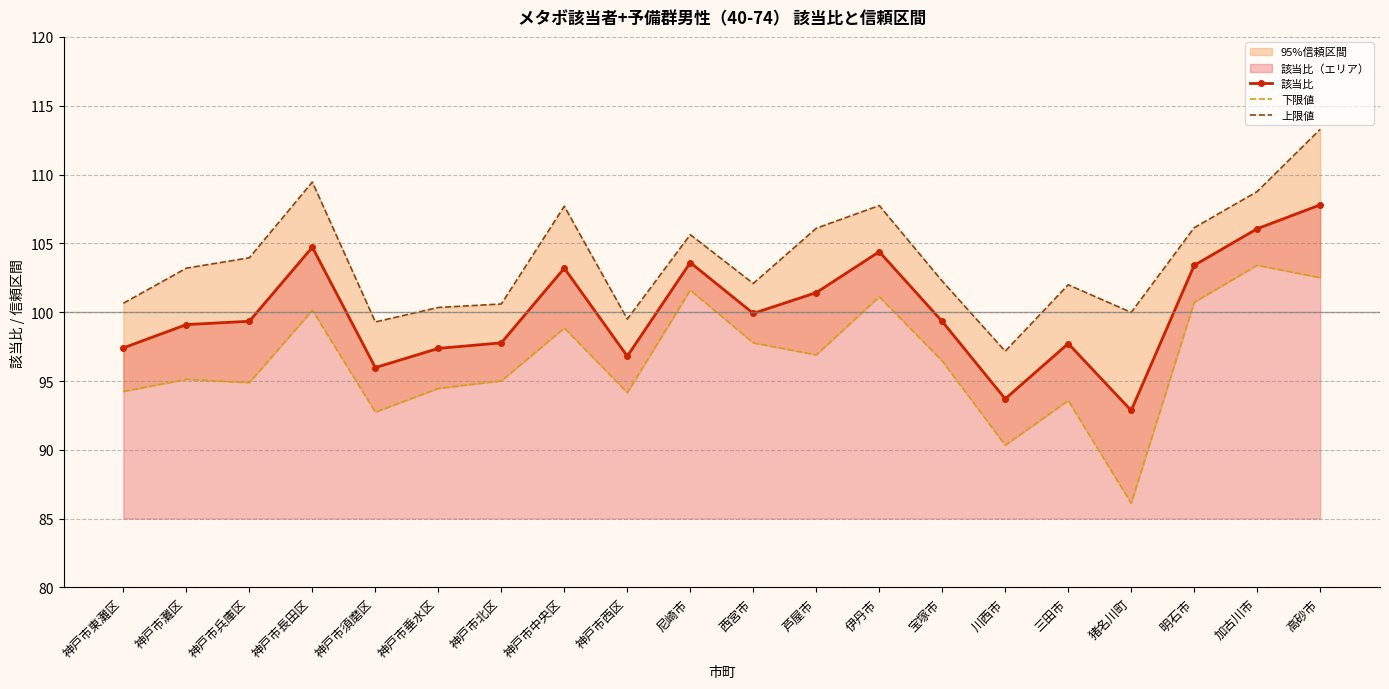

What is the label of the 16th point from the left?

三田市